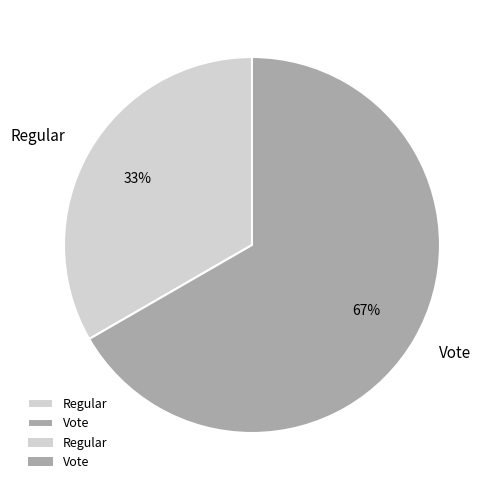

To the nearest percent, what is the average slice percentage?

50%